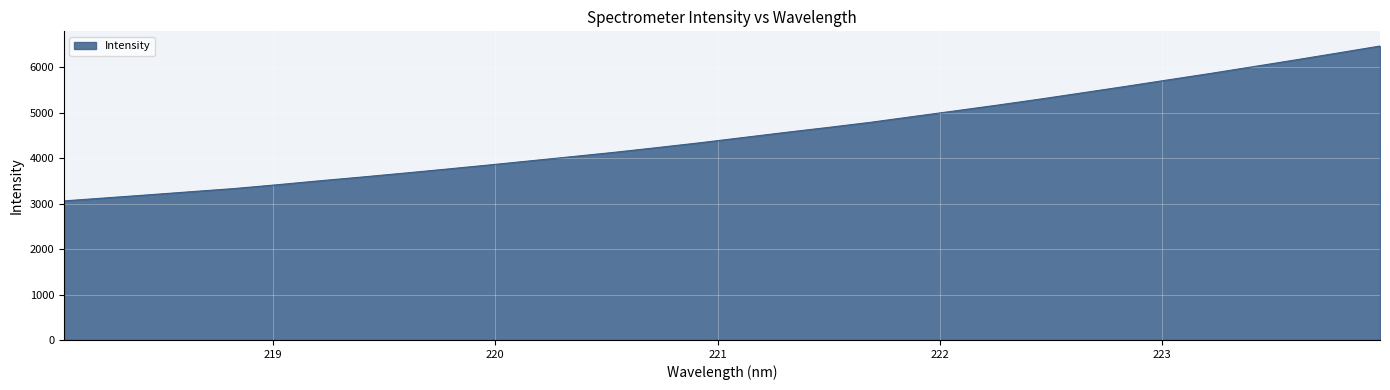

Reading left to right, list all the values displayed in this chart.

3060.1	3127.5	3194.8	3263.6	3331.7	3414.3	3501.3	3584.6	3670.9	3759.7	3850.3	3944.4	4038.3	4134.0	4237.0	4342.7	4455.9	4569.0	4678.1	4791.1	4918.0	5043.4	5170.8	5302.9	5441.0	5580.1	5723.3	5865.0	6013.1	6161.9	6314.3	6468.6